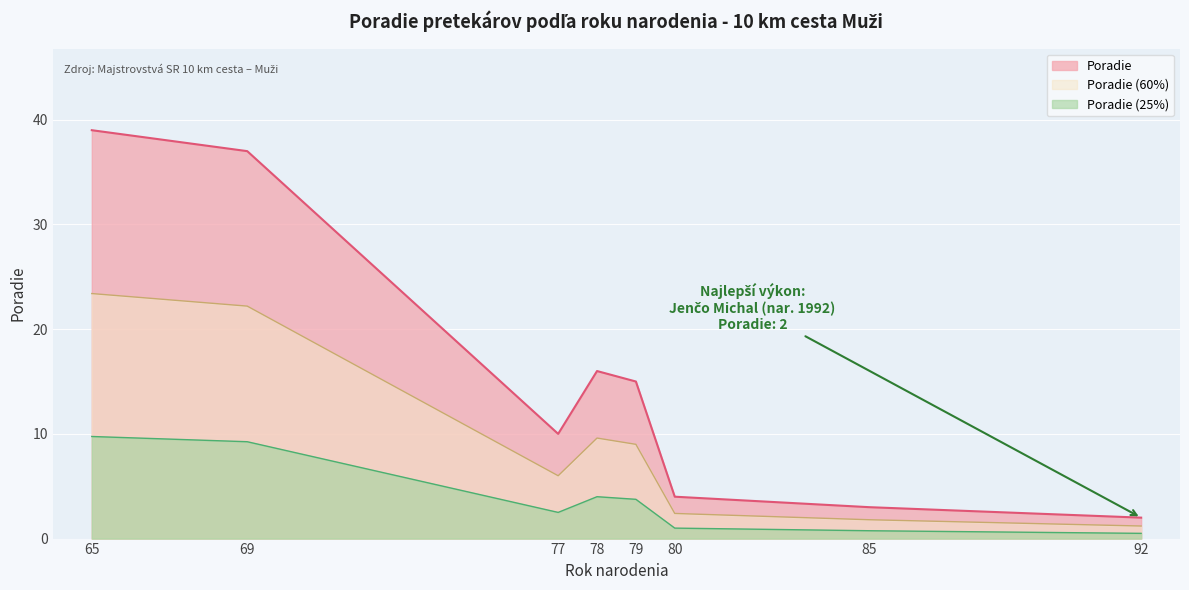

What is the difference between the maximum and minimum values?

37